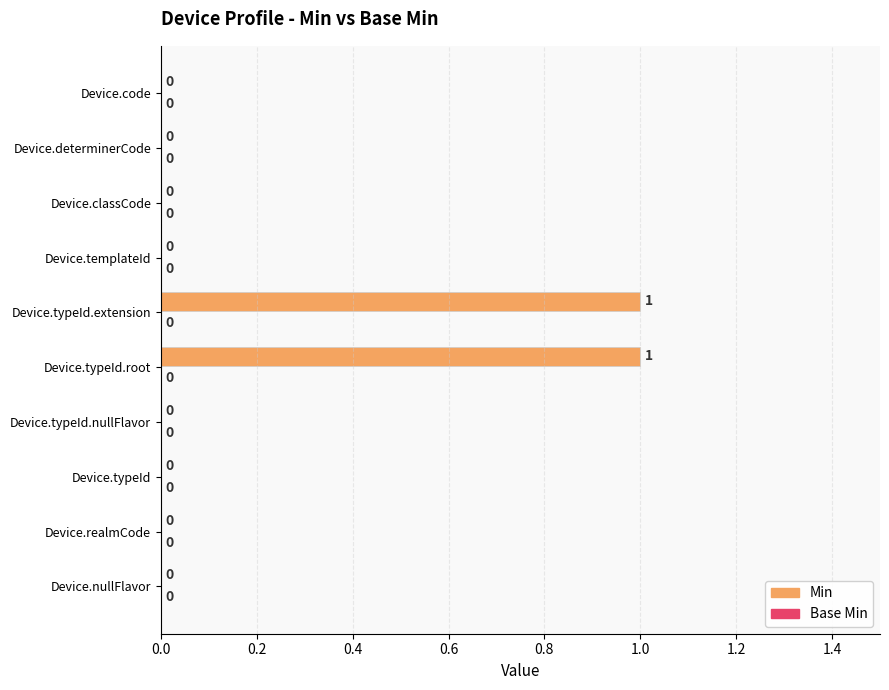

Are the bars horizontal?

Yes